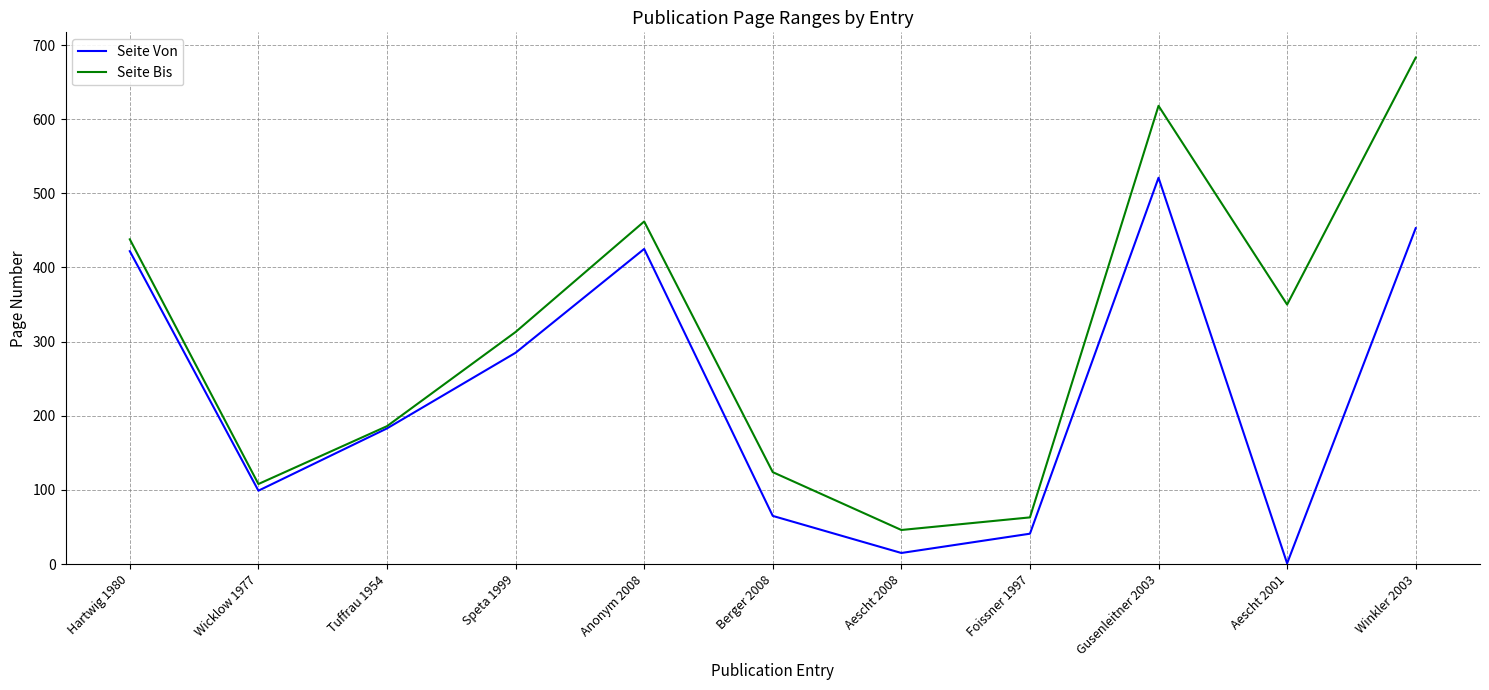

Rank the series at Aescht 2008 from highest to lowest value.

Seite Bis, Seite Von